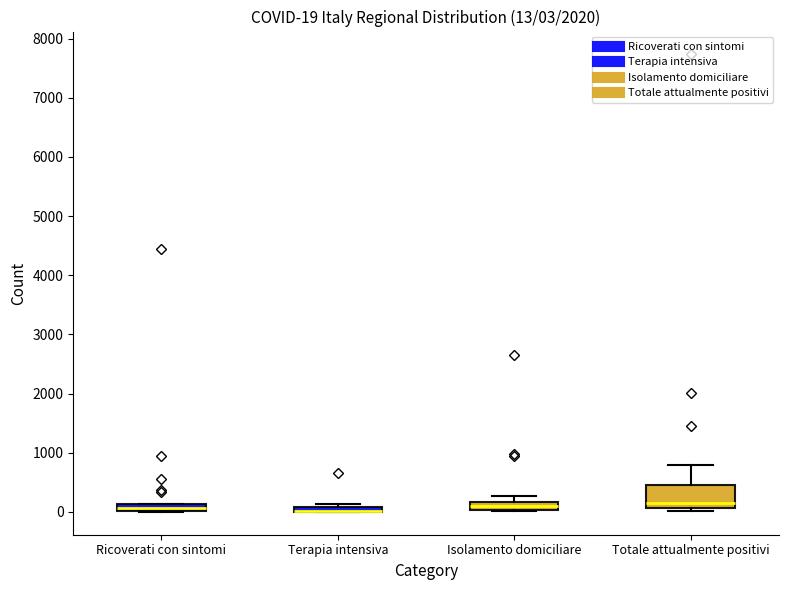

Which box is the tallest, from its lower edge to its upper edge?

Totale attualmente positivi